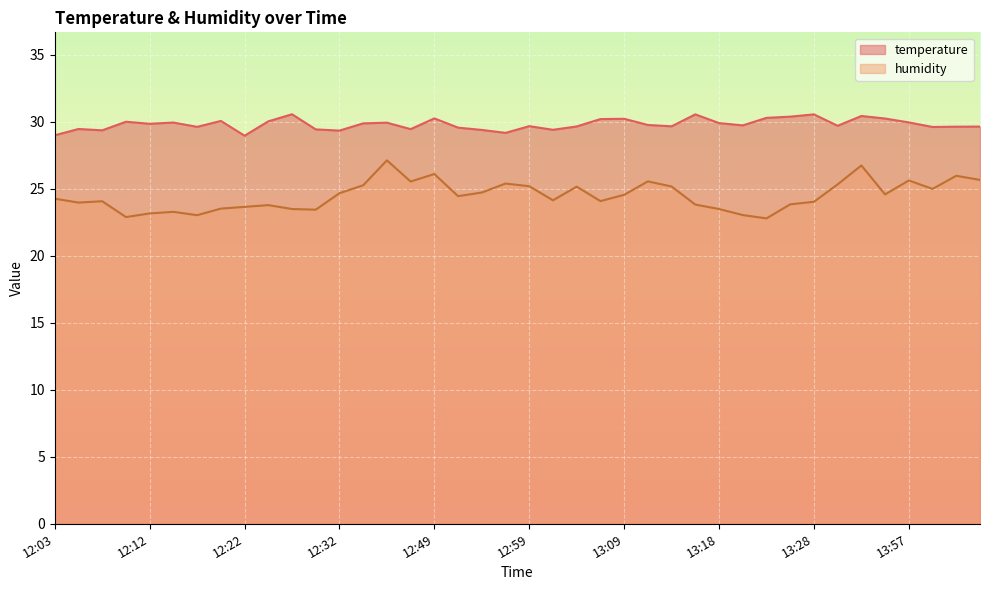

At which label is humidity closest to 24?

13:28